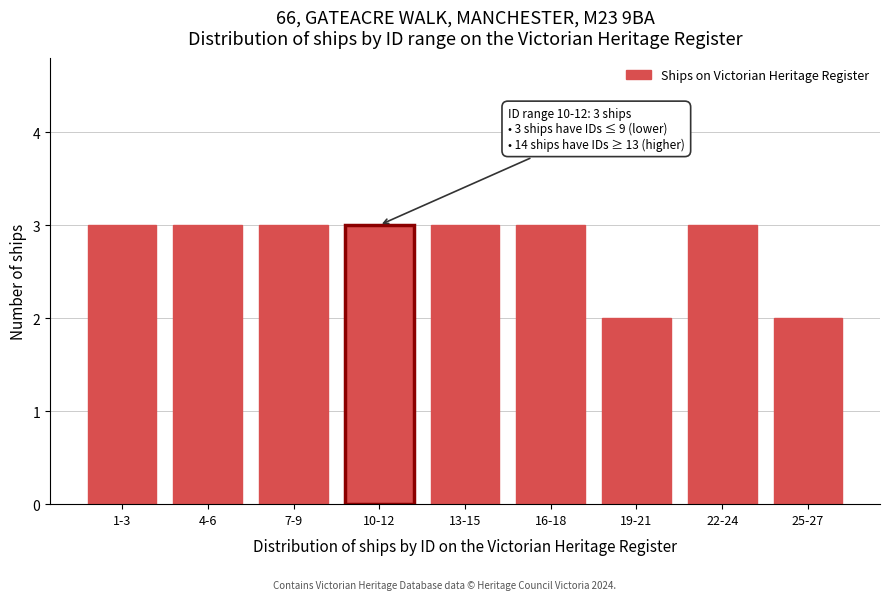

Reading left to right, what are all the values shown in this chart?

3	3	3	3	3	3	2	3	2